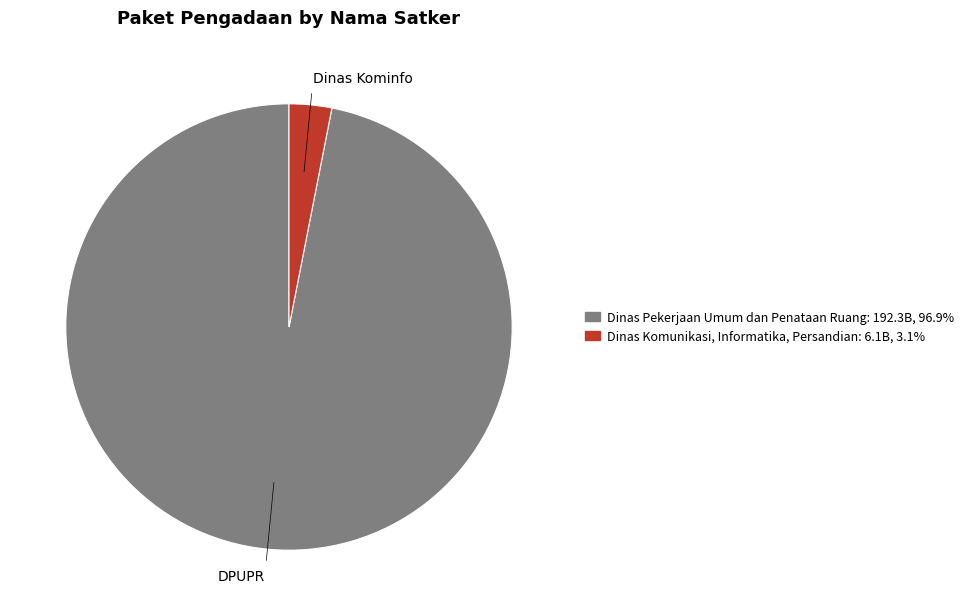

How many slices are in this pie chart?

2